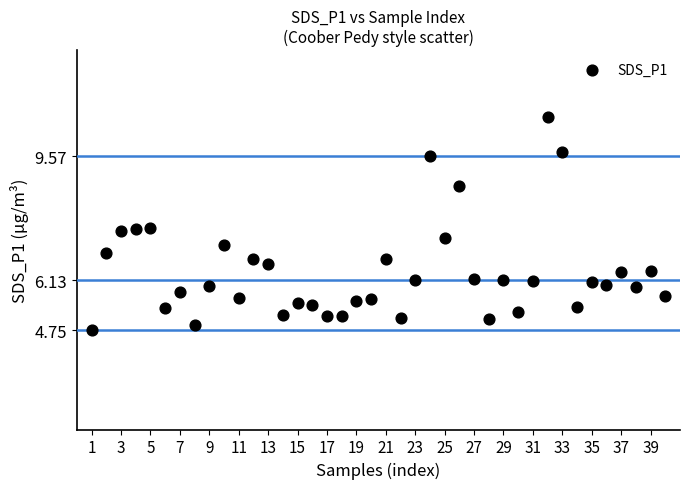

What is the range of X values (max minus min)?

39.0